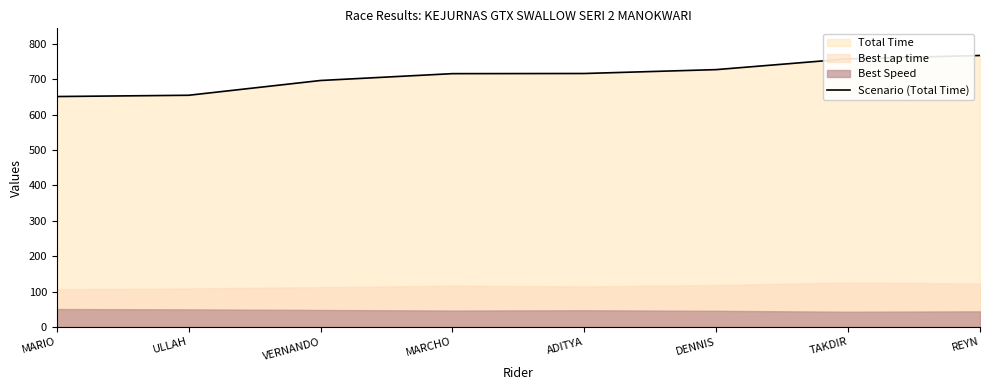

How many data points are less than 716?

3